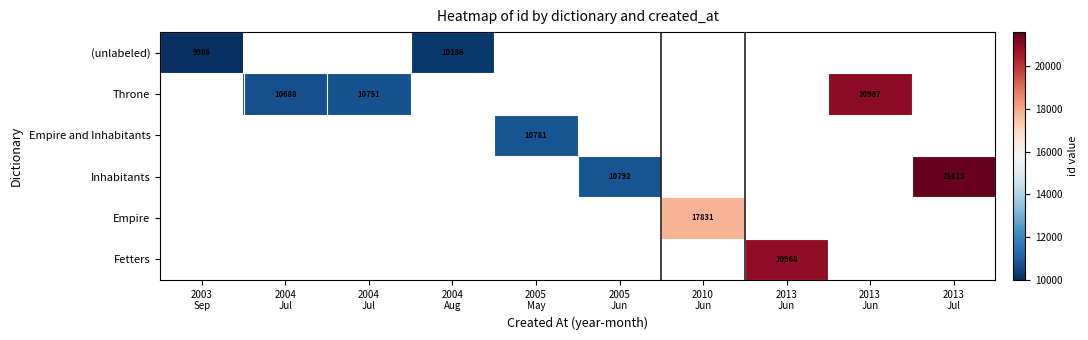

List the labels in order of Empire and Inhabitants value, smallest first.

2003 Sep, 2004 Jul, 2004 Jul, 2004 Aug, 2005 May, 2005 Jun, 2010 Jun, 2013 Jun, 2013 Jun, 2013 Jul